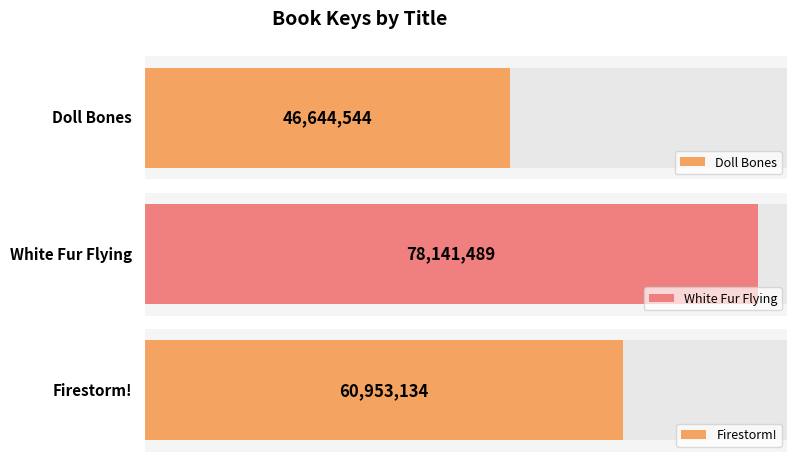

What is the greatest value displayed?

78141489